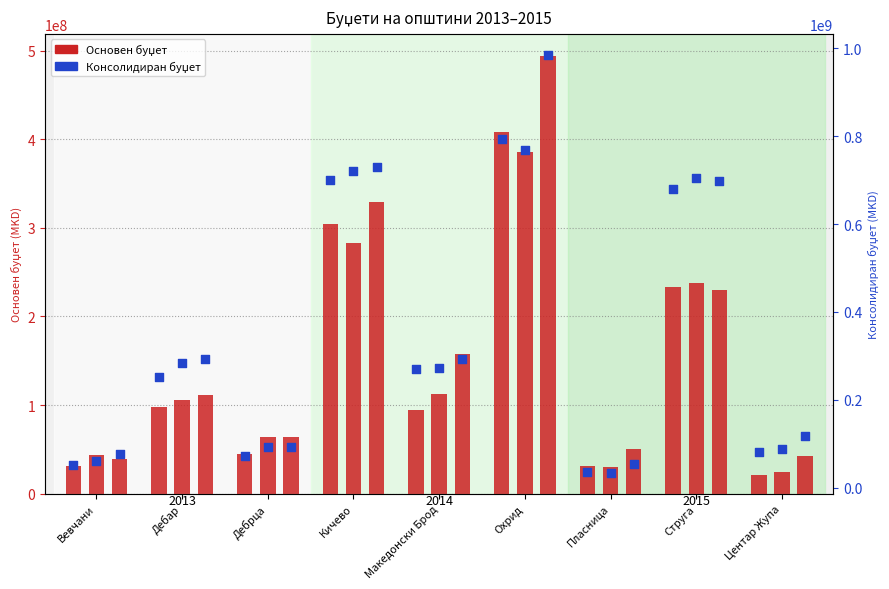

What is the total value across all series at Кичево?

3068666928